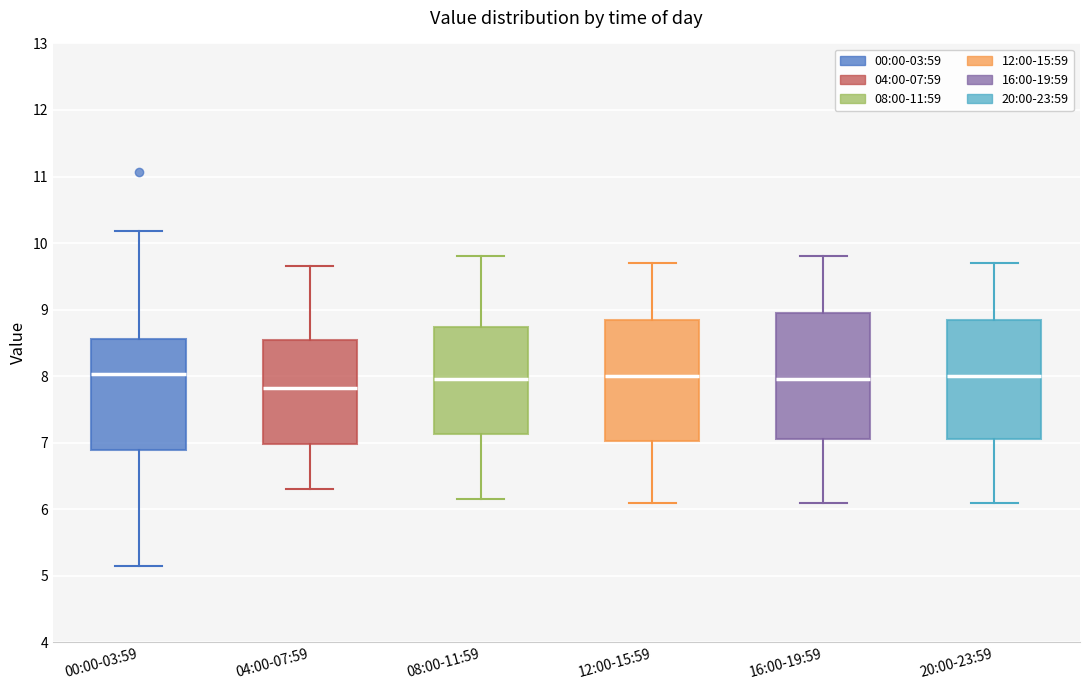

Reading left to right, transcribe this box plot: for each box, give where its median line is, the range the box spans, and where its two whiskers end, as read against the y-axis. The values are not printed on the chart, so give them approximately, as read against the axis.

00:00-03:59: median 8.0, box 6.9 to 8.6, whiskers 5.2 to 10.2
04:00-07:59: median 7.8, box 7.0 to 8.6, whiskers 6.3 to 9.7
08:00-11:59: median 8.0, box 7.1 to 8.7, whiskers 6.2 to 9.8
12:00-15:59: median 8.0, box 7.0 to 8.9, whiskers 6.1 to 9.7
16:00-19:59: median 8.0, box 7.1 to 9.0, whiskers 6.1 to 9.8
20:00-23:59: median 8.0, box 7.1 to 8.9, whiskers 6.1 to 9.7